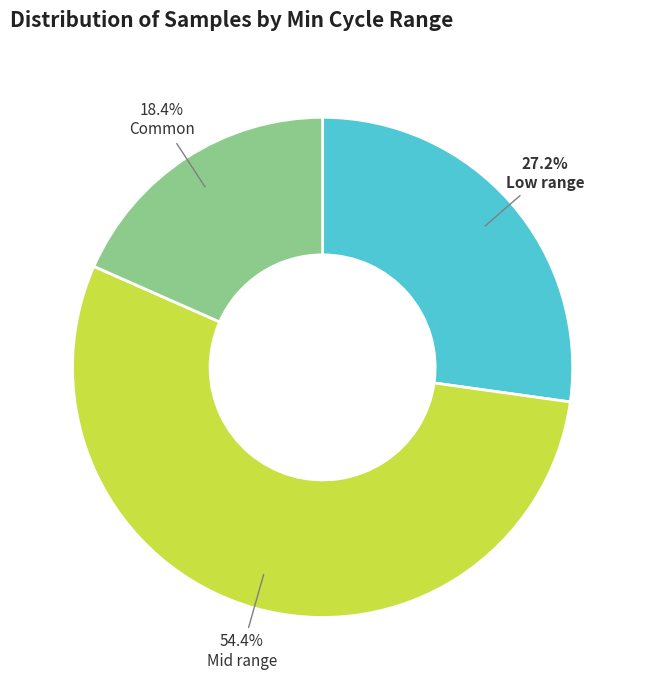

Does any single category account for the majority?

Yes